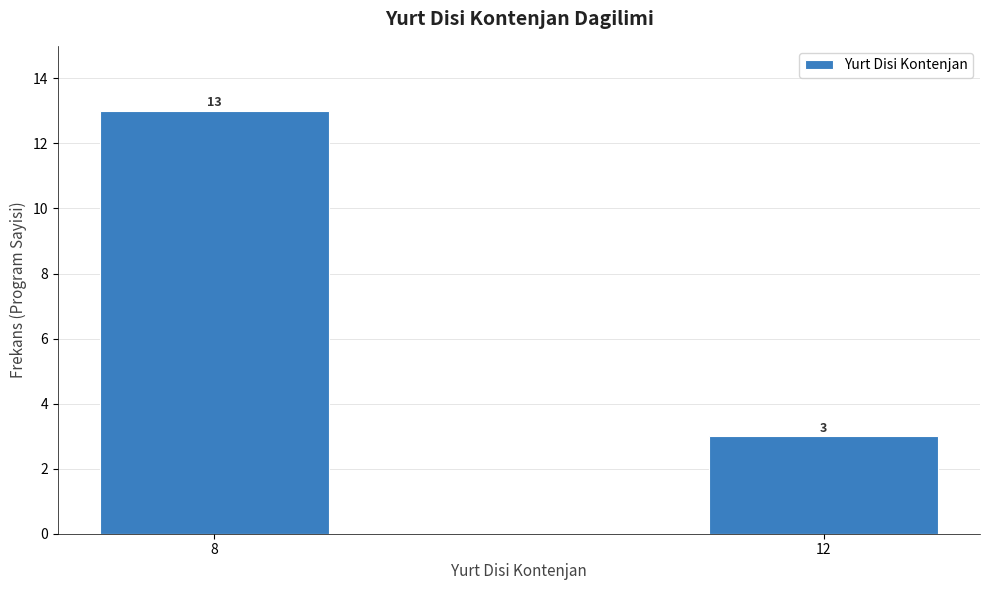

Reading left to right, list all the values displayed in this chart.

13	3